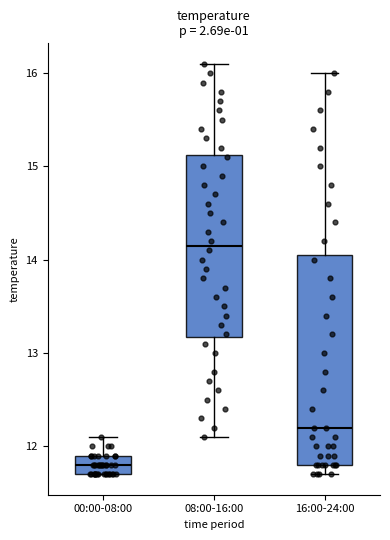

Which box is the tallest, from its lower edge to its upper edge?

16:00-24:00